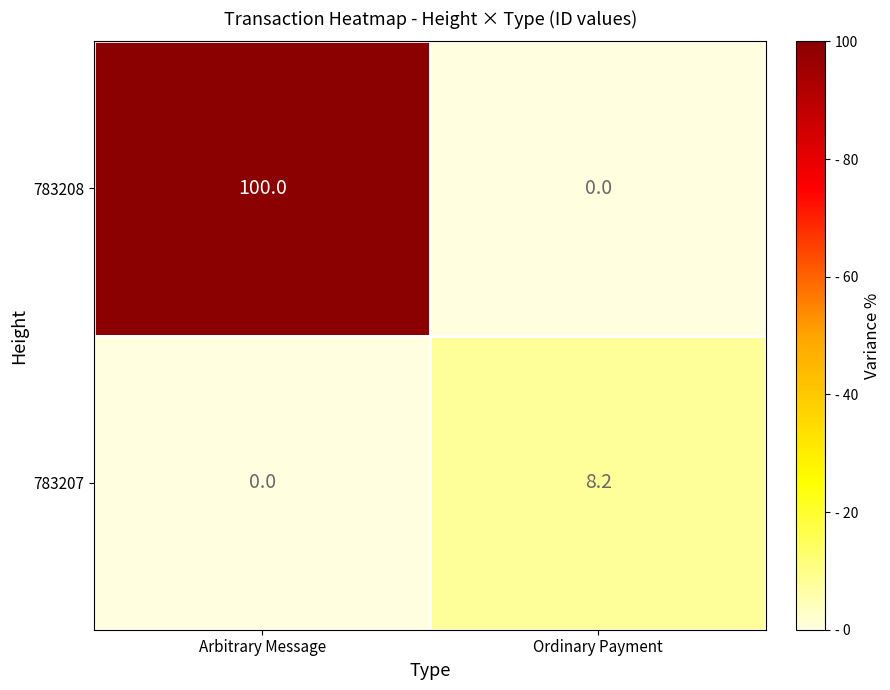

Rank the categories by 783208 value from highest to lowest.

Arbitrary Message, Ordinary Payment